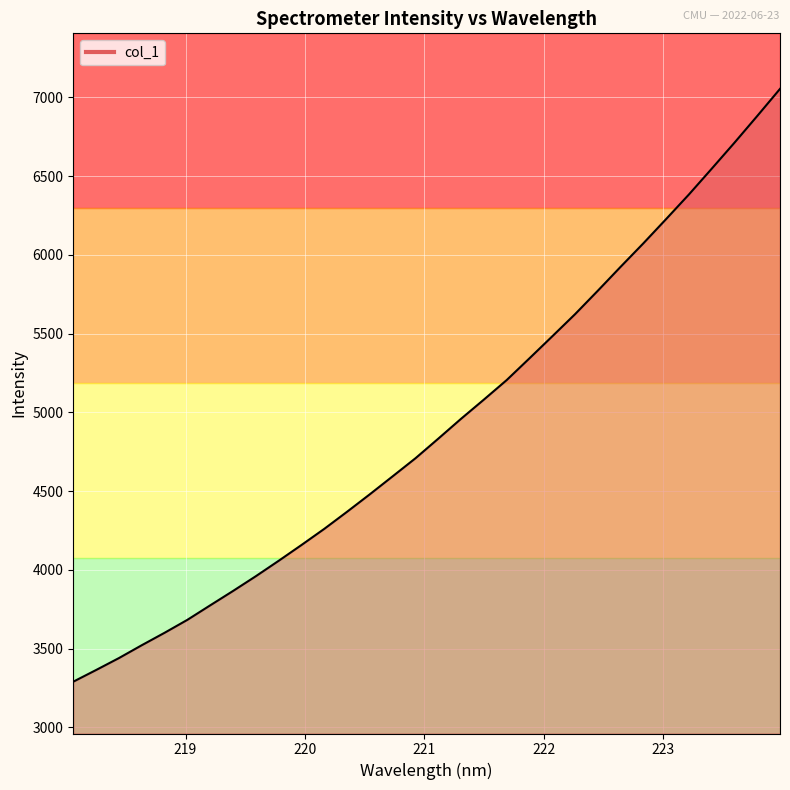

What is the greatest value displayed?

7053.6